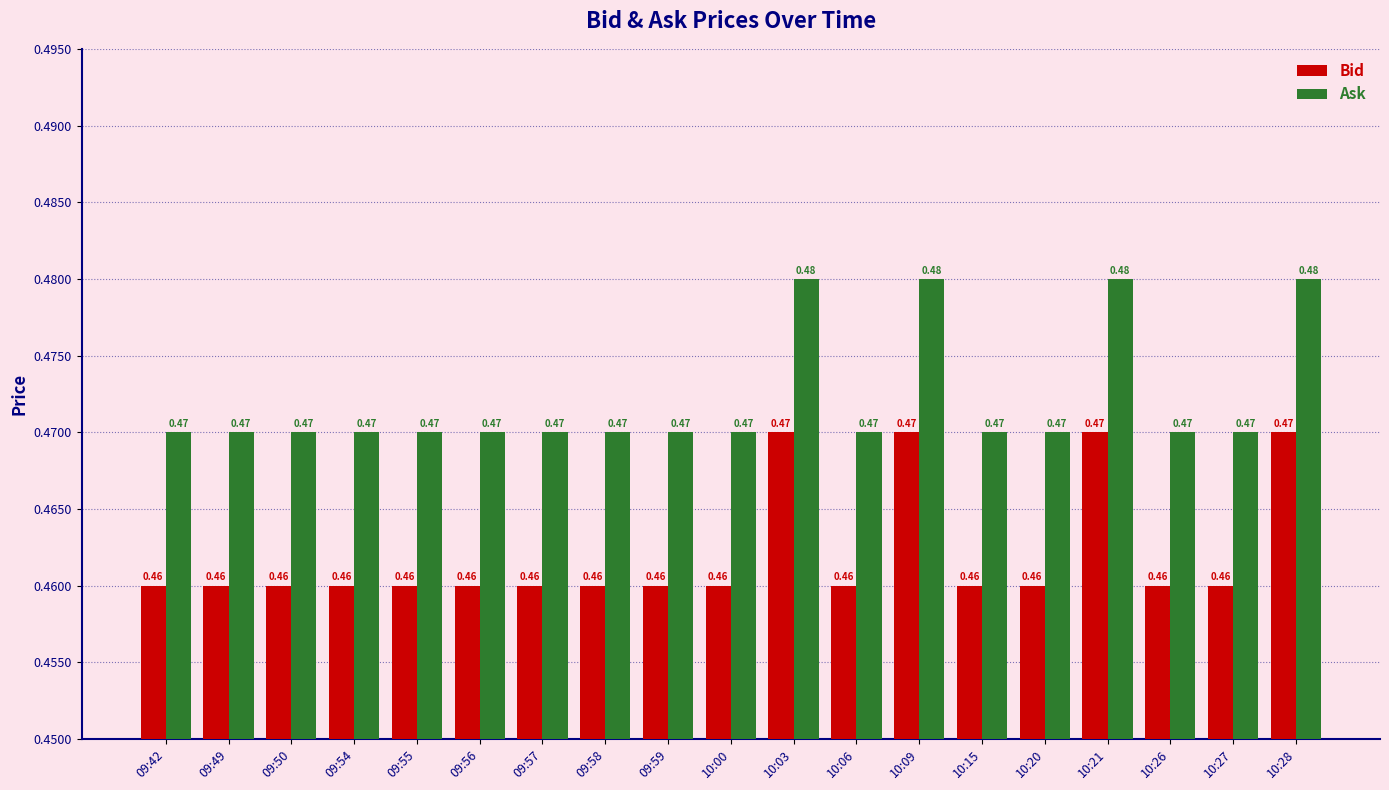

How many Bid values are between 0 and 1?

19